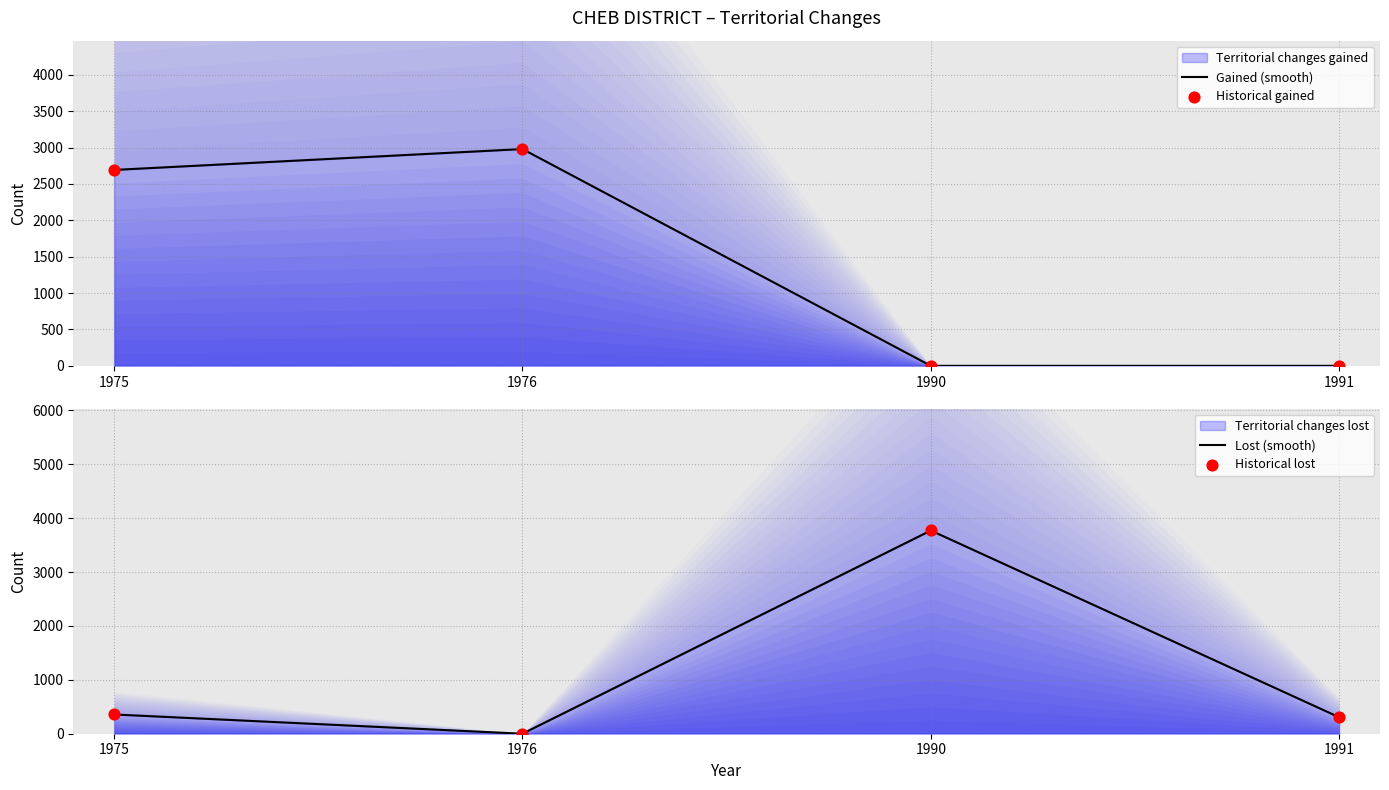

Which series reaches the minimum Y coordinate?

Territorial changes gained